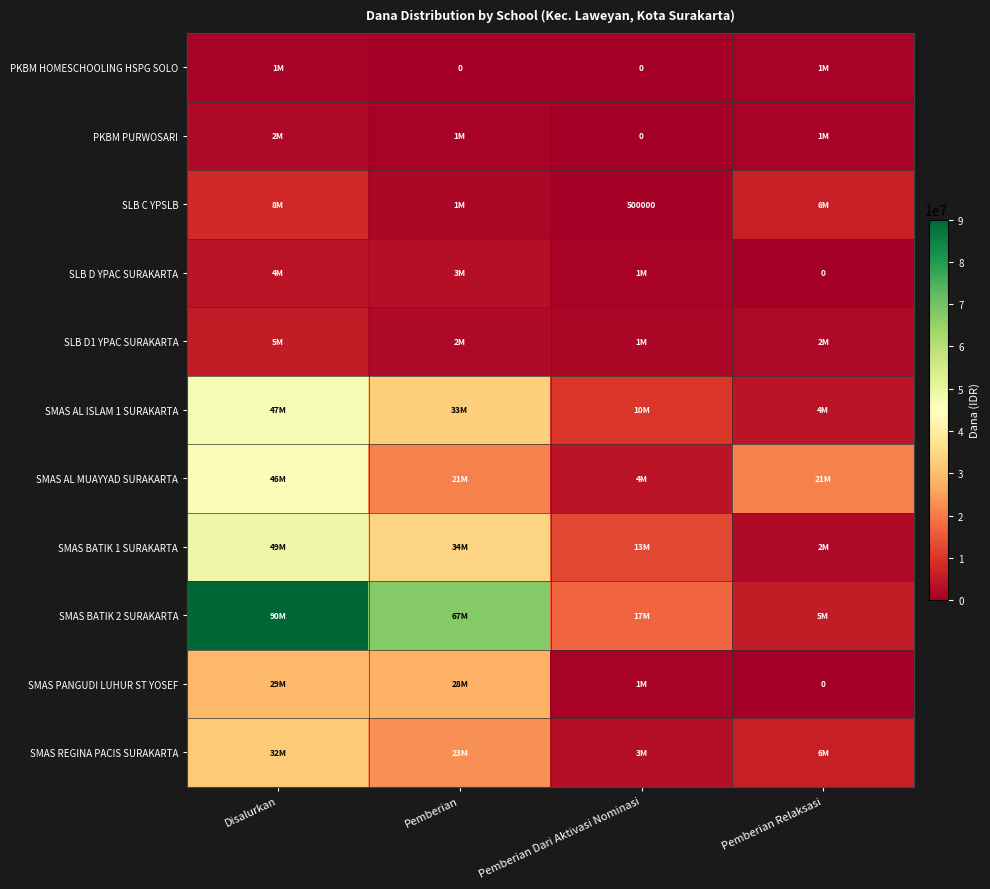

The value of SLB C YPSLB at Pemberian Dari Aktivasi Nominasi is 500000. True or false?

True